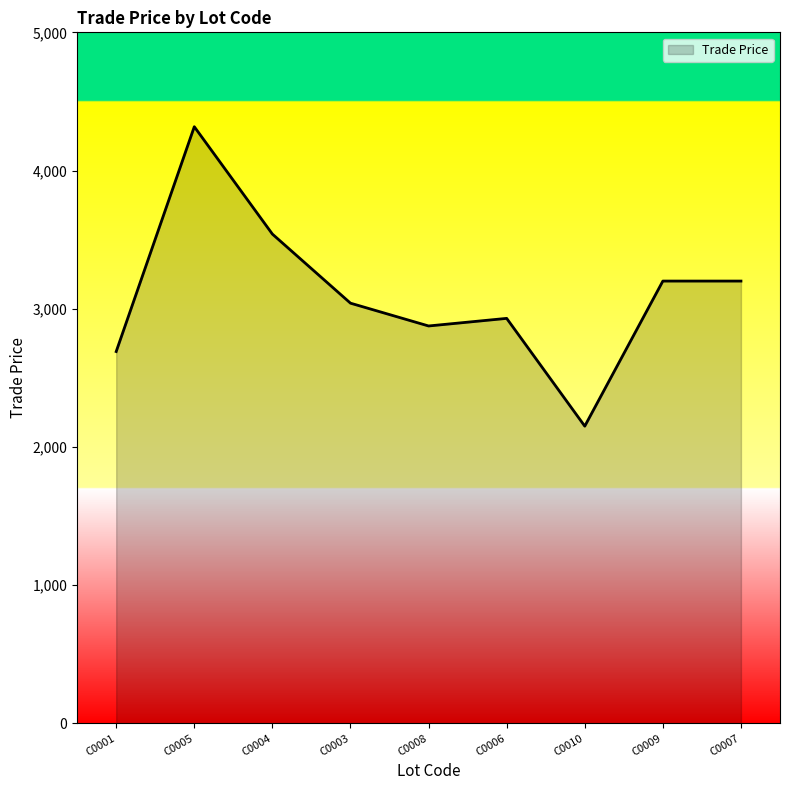

Reading left to right, transcribe all the data shown in this chart.

2690.0	4317.0	3540.0	3040.0	2875.0	2930.0	2150.0	3200.0	3200.0